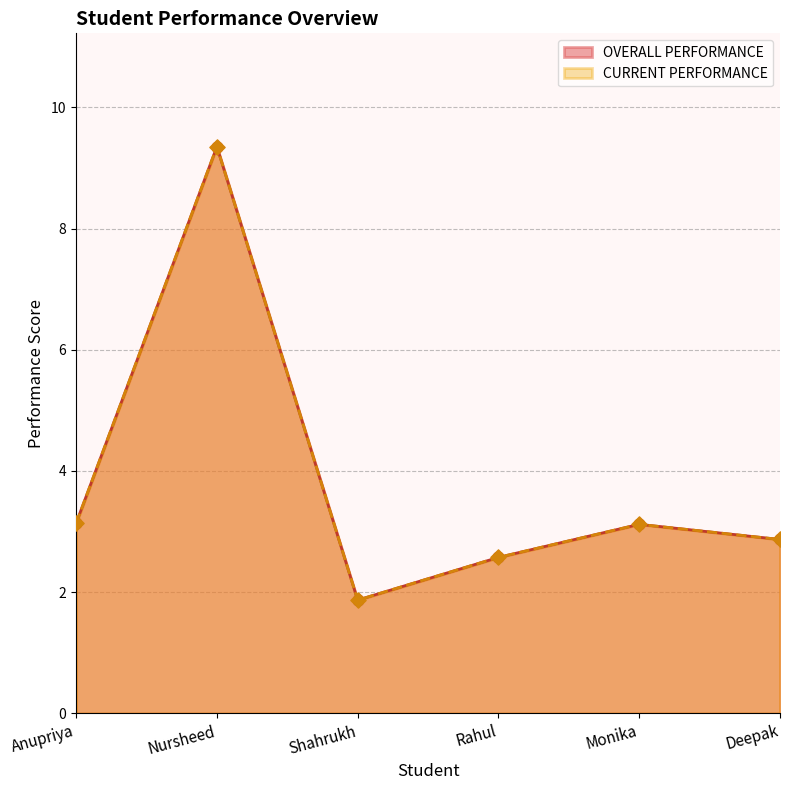

Which series reaches the maximum Y coordinate?

OVERALL PERFORMANCE